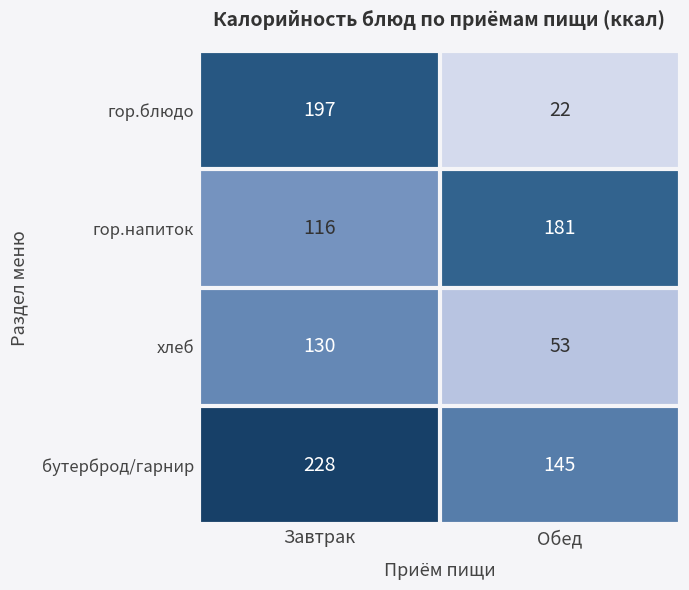

Reading right to left, transcribe all the data shown in this chart.

гор.блюдо: 22	197
гор.напиток: 181	116
хлеб: 53	130
бутерброд/гарнир: 145	228